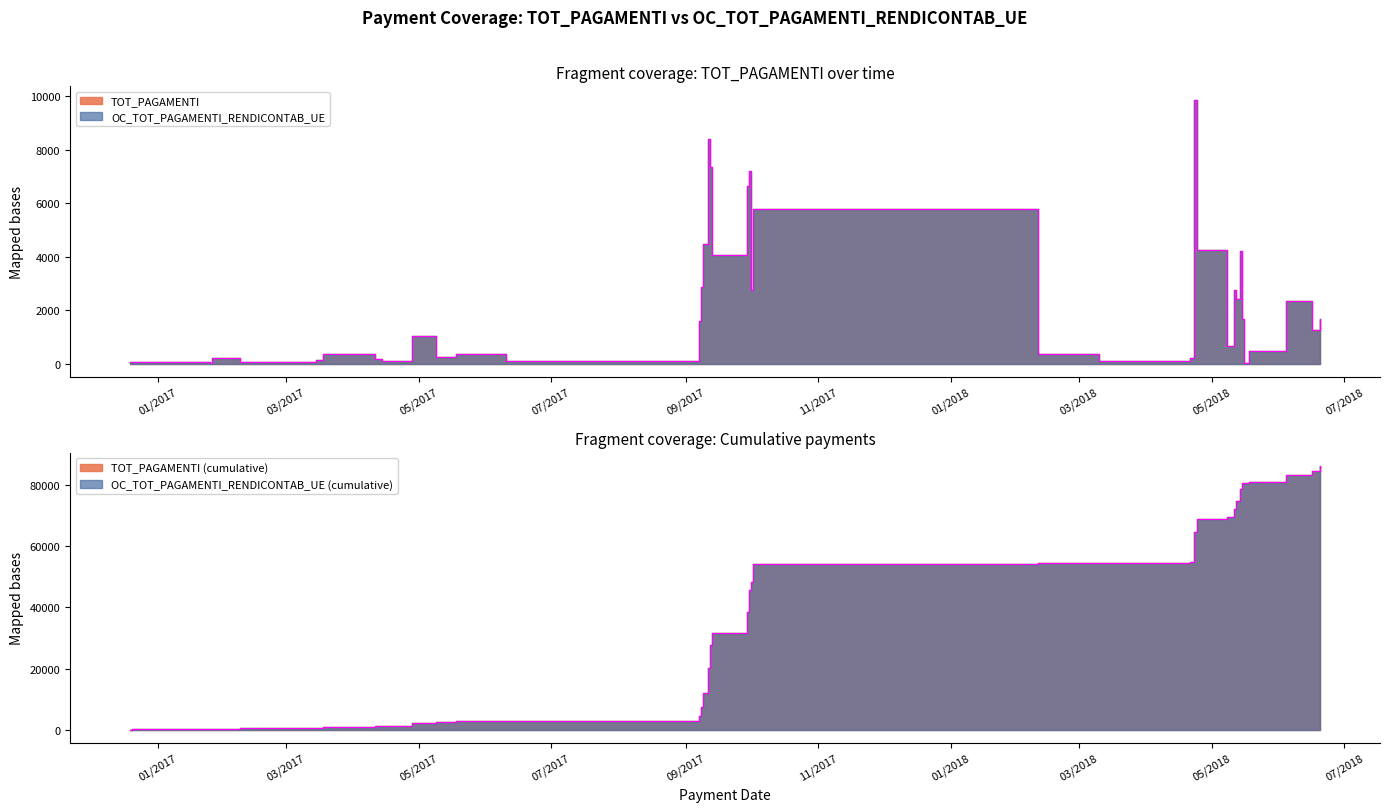

What is the change in value from 02/10/2017 to 16/05/2018?

-5730.2